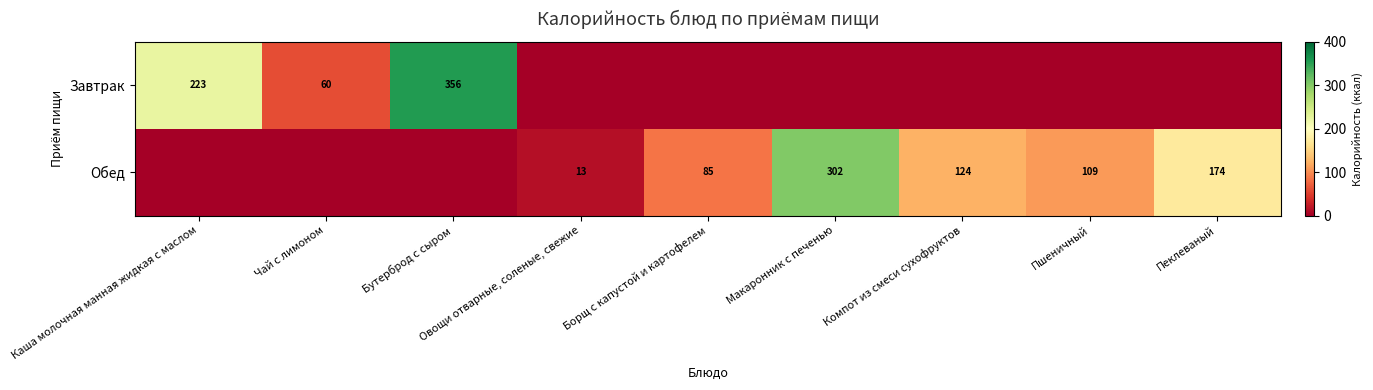

What is the difference between the Обед values at Макаронник с печенью and Овощи отварные, соленые, свежие?

289